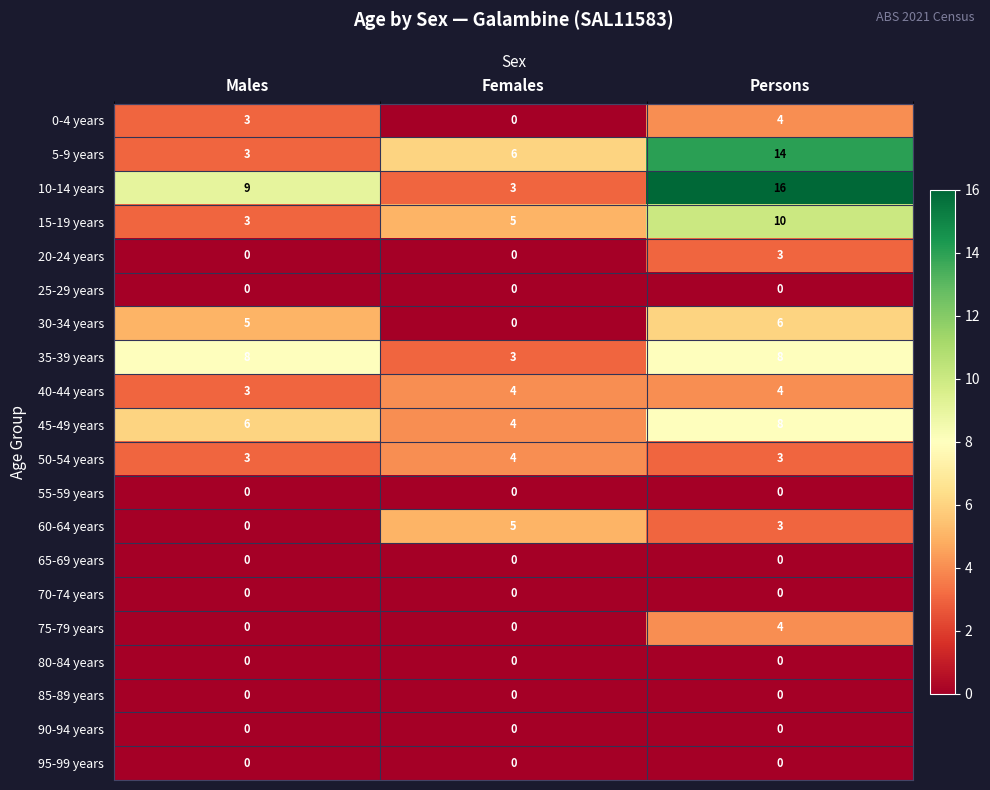

Count the 0-4 years values in the range 0 to 4.

3